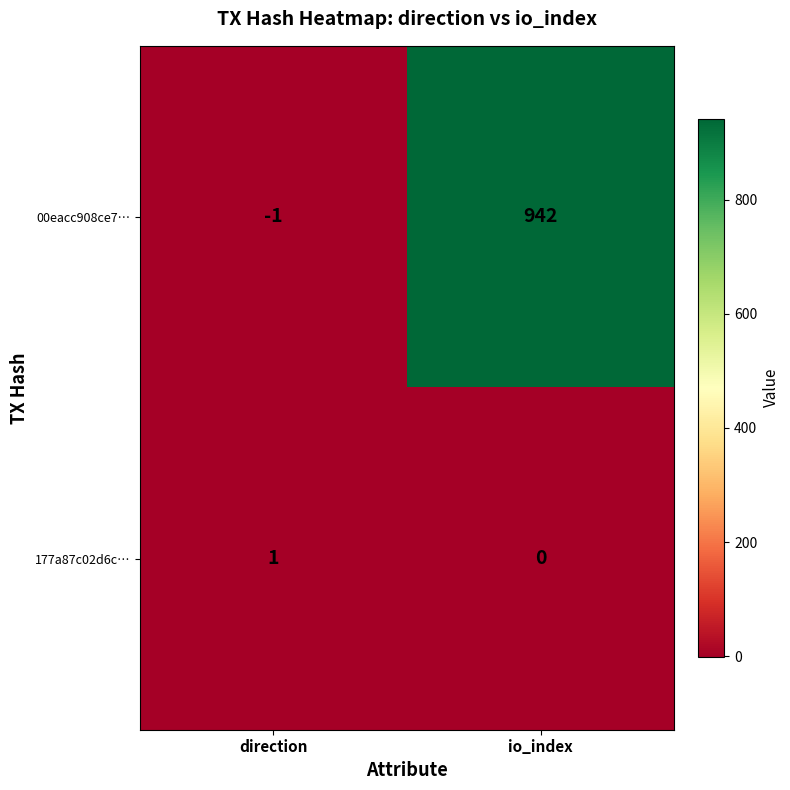

Reading right to left, transcribe all the data shown in this chart.

00eacc908ce7…: 942	-1
177a87c02d6c…: 0	1